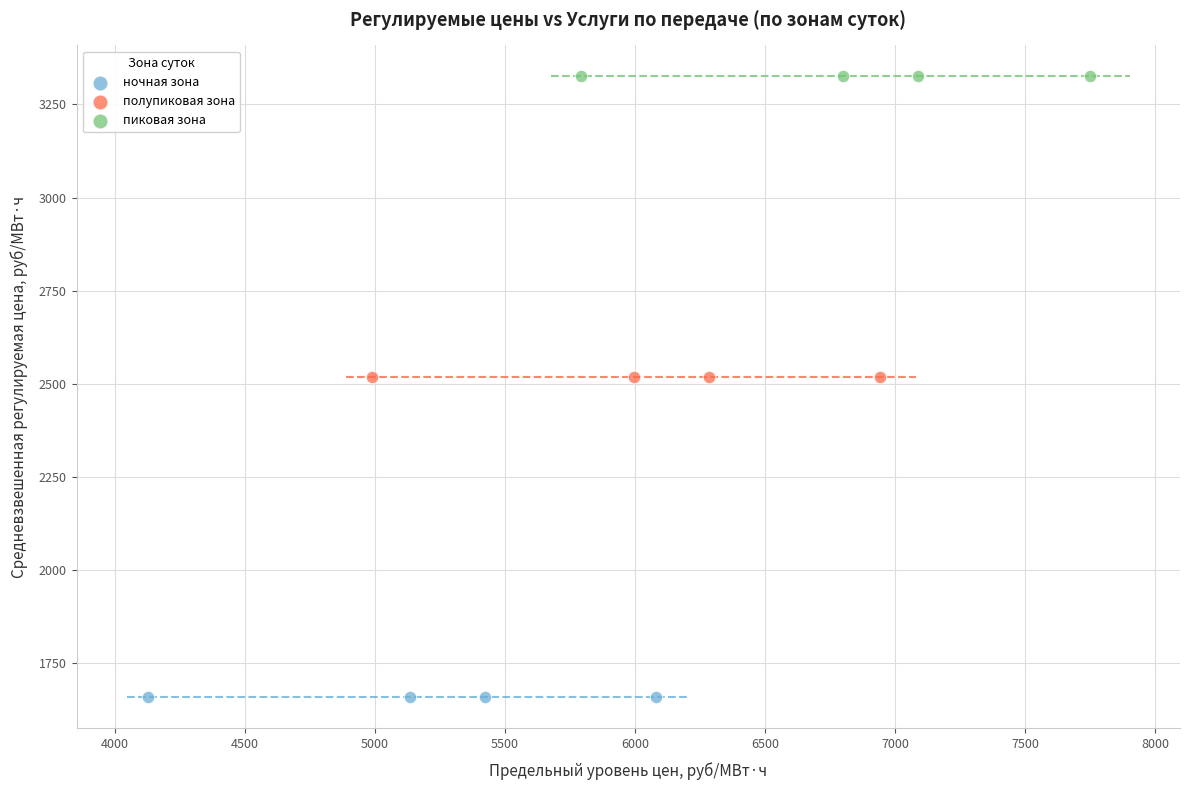

Which series contains the highest Y value?

пиковая зона